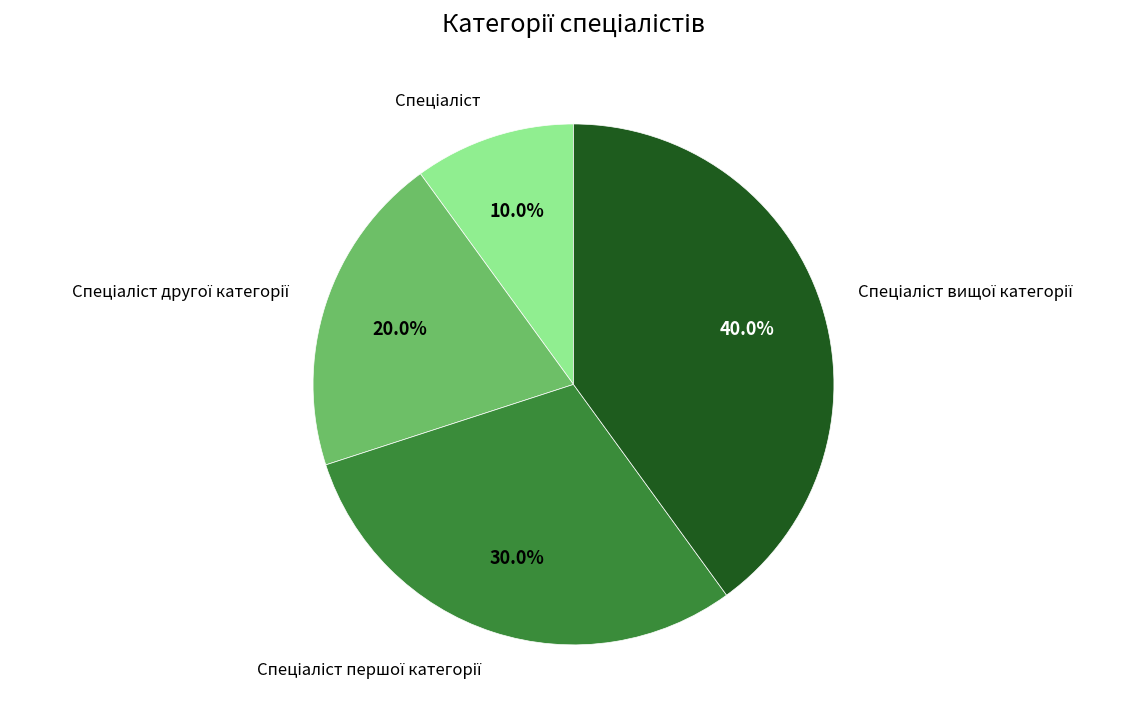

Is there any slice that represents more than half of the pie?

No